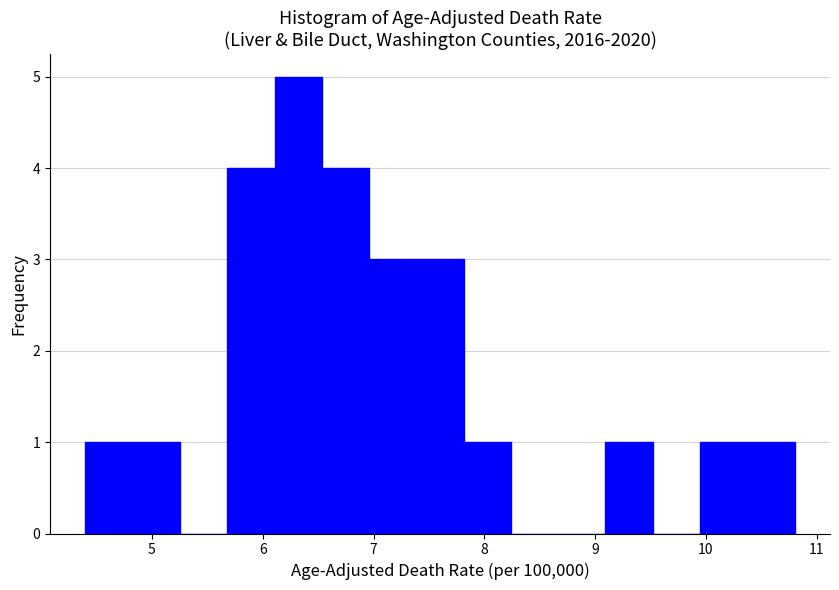

How tall is the bar that spans 6.1 to 6.5 on the x-axis? Neither the bar edges nor the heights are printed on the chart, so give them approximately, as read against the axes.

5